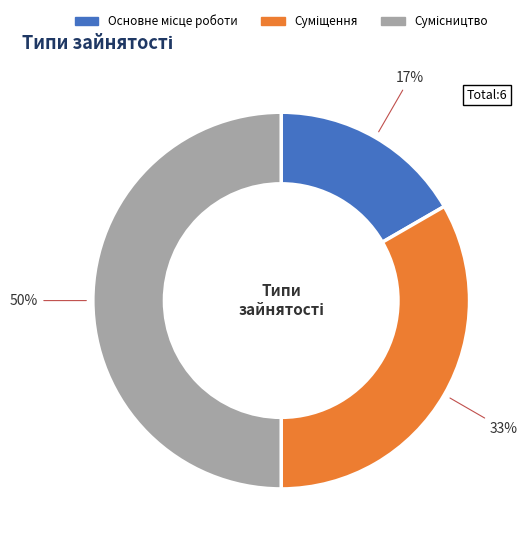

To the nearest percent, what is the difference between the largest and smallest slice percentages?

33%